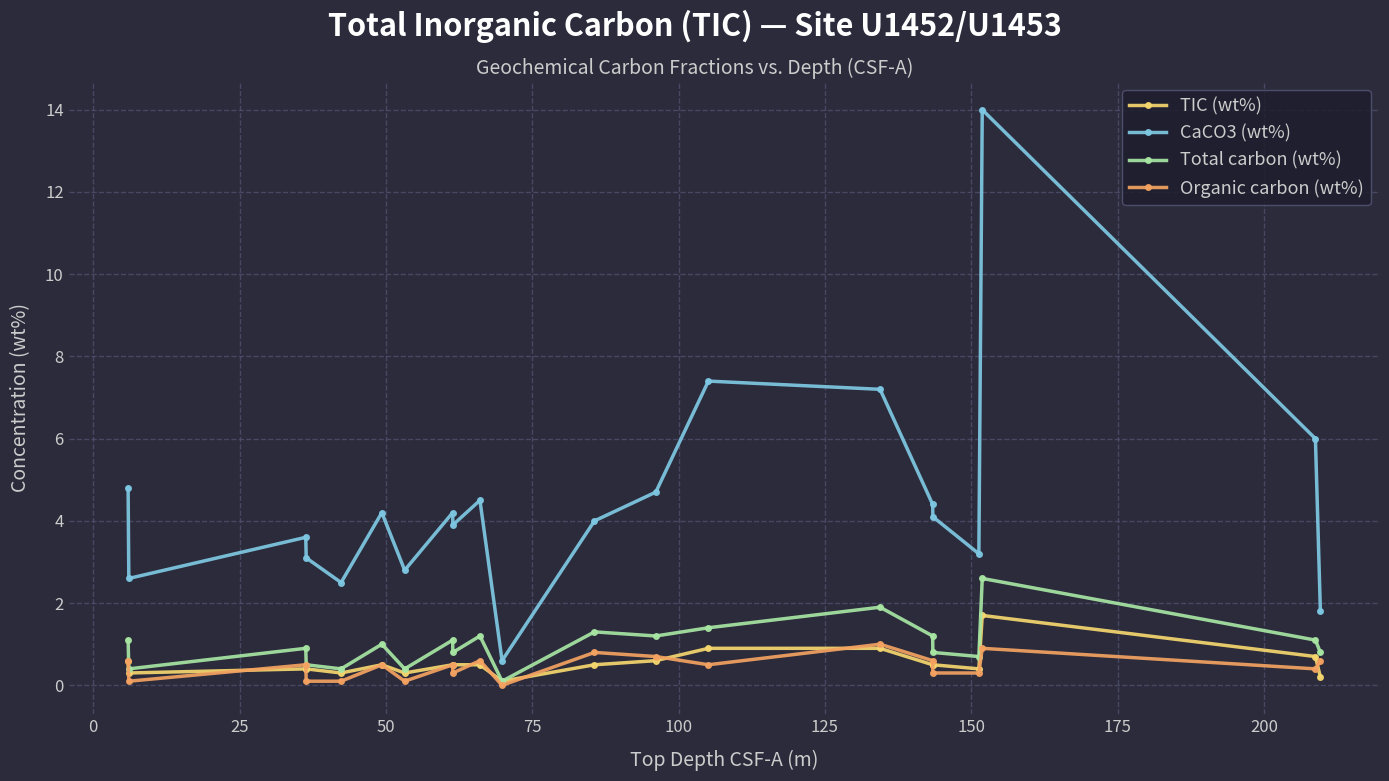

What is the maximum value for TIC (wt%)?

1.7